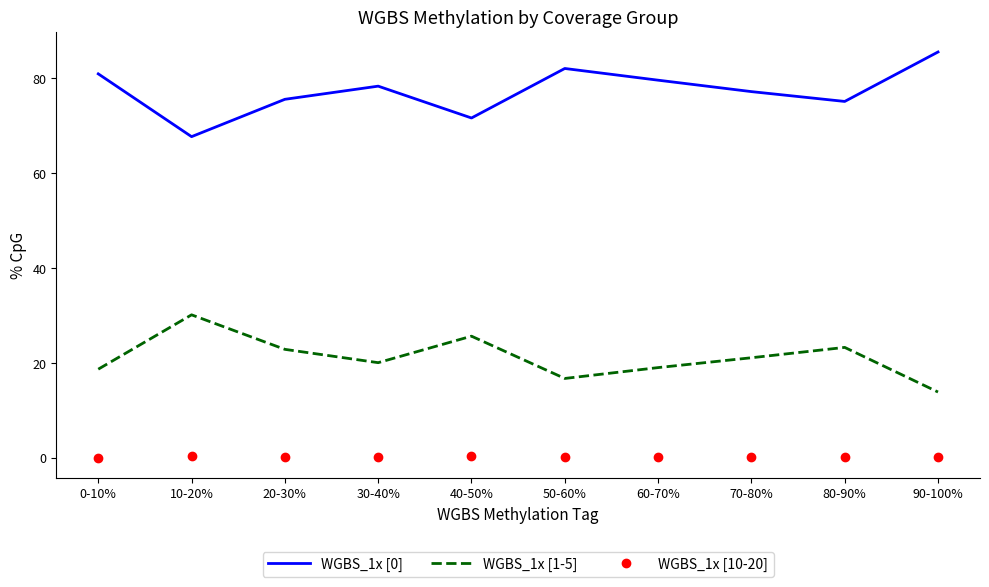

The value of WGBS_1x [1-5] at 60-70% is 7.2. True or false?

False